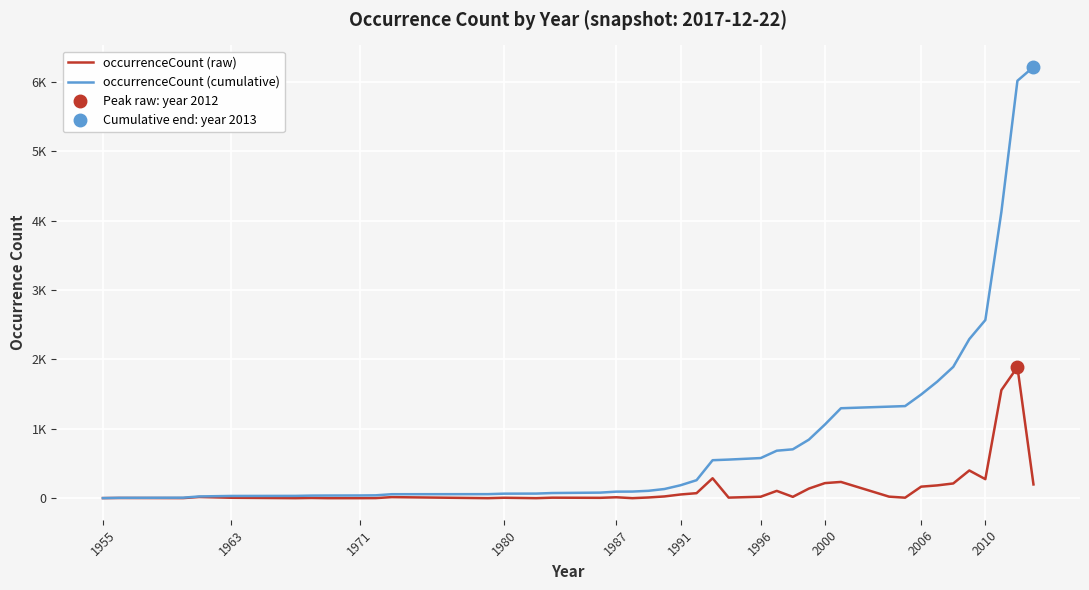

Reading right to left, extract all data points from this chart.

occurrenceCount (raw): 199	1890	1558	275	400	213	185	167	8	23	235	218	139	20	106	22	9	288	73	54	26	11	1	14	6	8	1	7	1	16	2	1	1	4	1	7	18	2	4	2
occurrenceCount (cumulative): 6215	6016	4126	2568	2293	1893	1680	1495	1328	1320	1297	1062	844	705	685	579	557	548	260	187	133	107	96	95	81	75	67	66	59	58	42	40	39	38	34	33	26	8	6	2